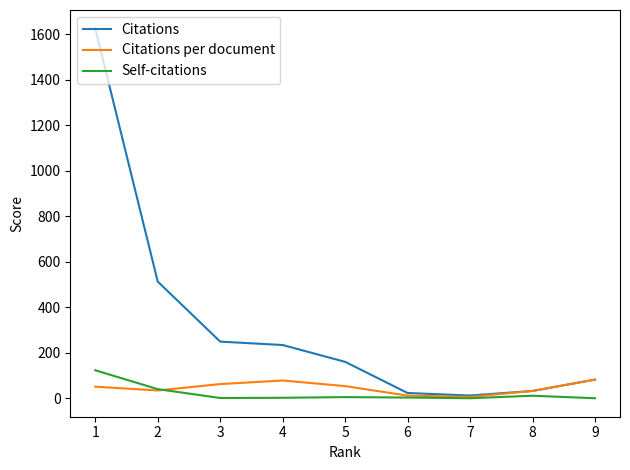

What is the maximum value for Citations per document?

82.0